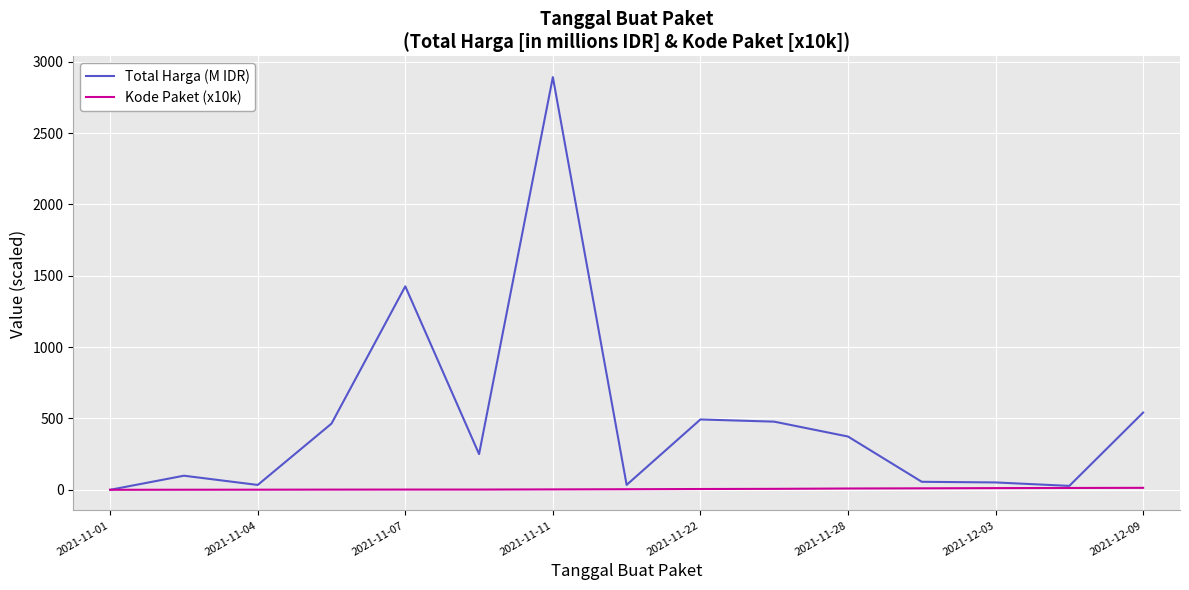

Which series has the largest range (max minus min)?

Total Harga (M IDR)